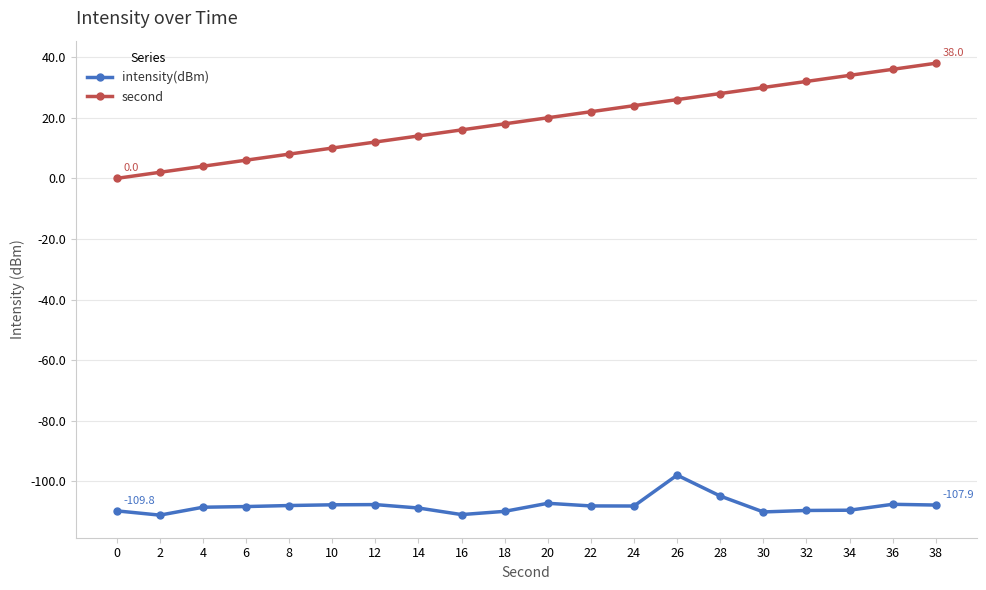

How many lines are shown in the chart?

2